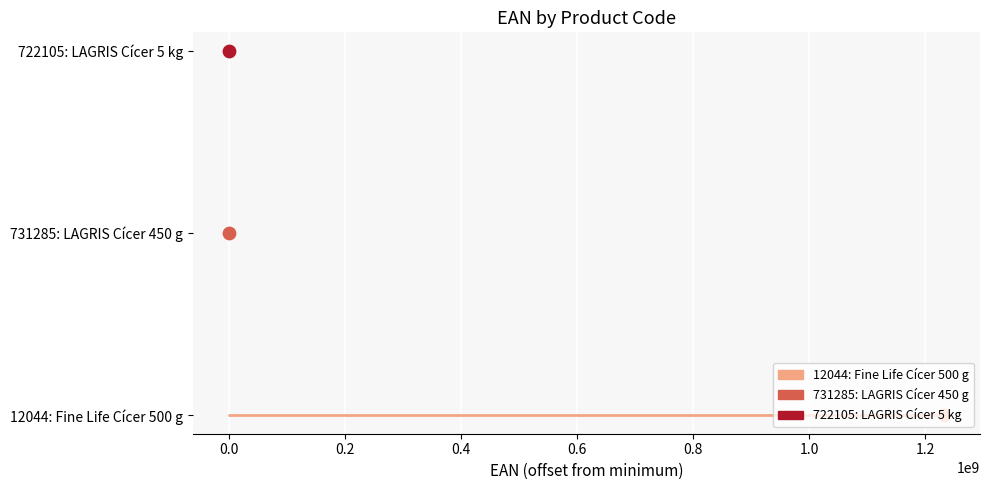

Which series has the largest Y range (max minus min)?

Fine Life Cícer 500 g